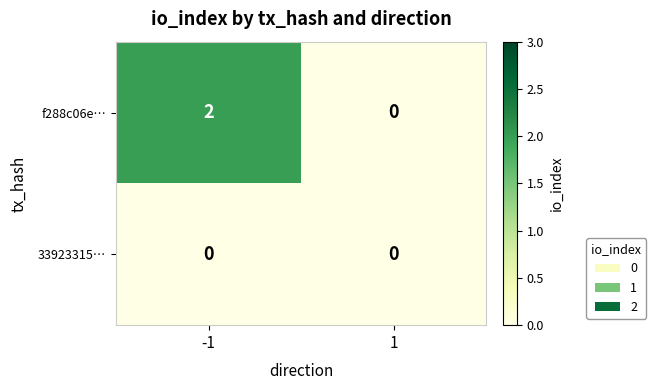

At how many categories does at least one series exceed 1?

1